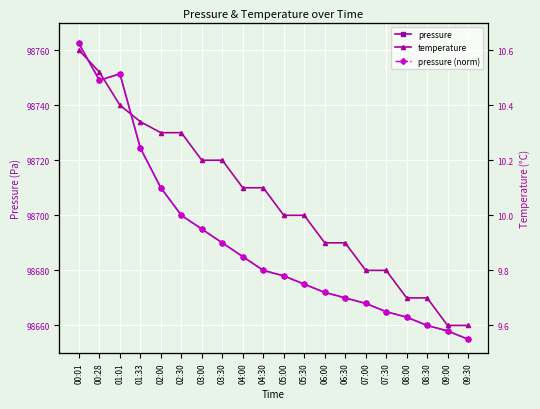

At 07:00, list the series in order from largest to smallest.

pressure, temperature, pressure (norm)